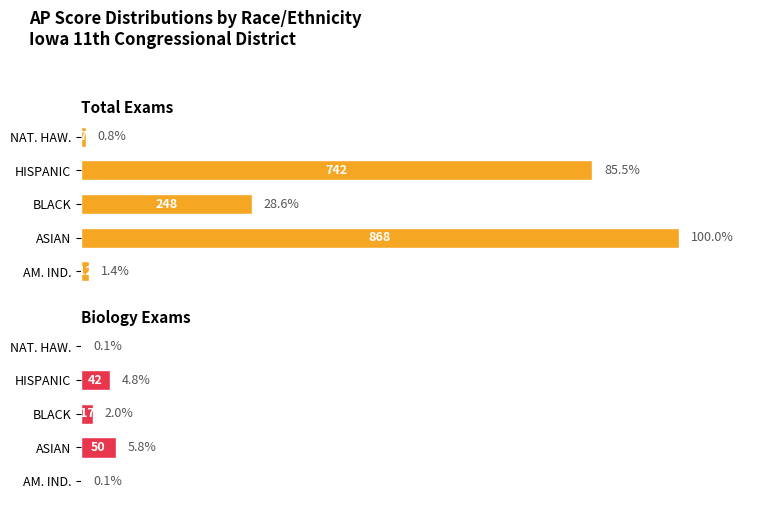

What is the sum of all Total Exams values?

1877